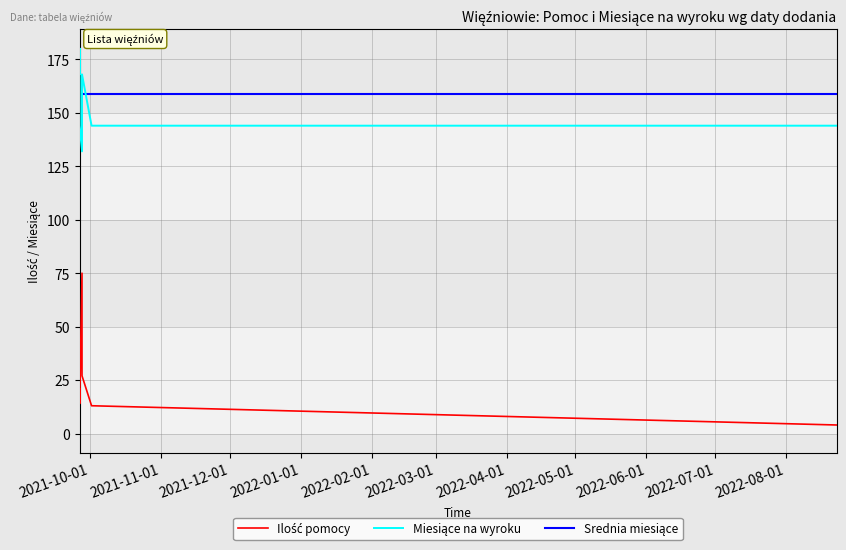

True or false: Miesiące na wyroku and Ilość pomocy intersect in this chart.

False